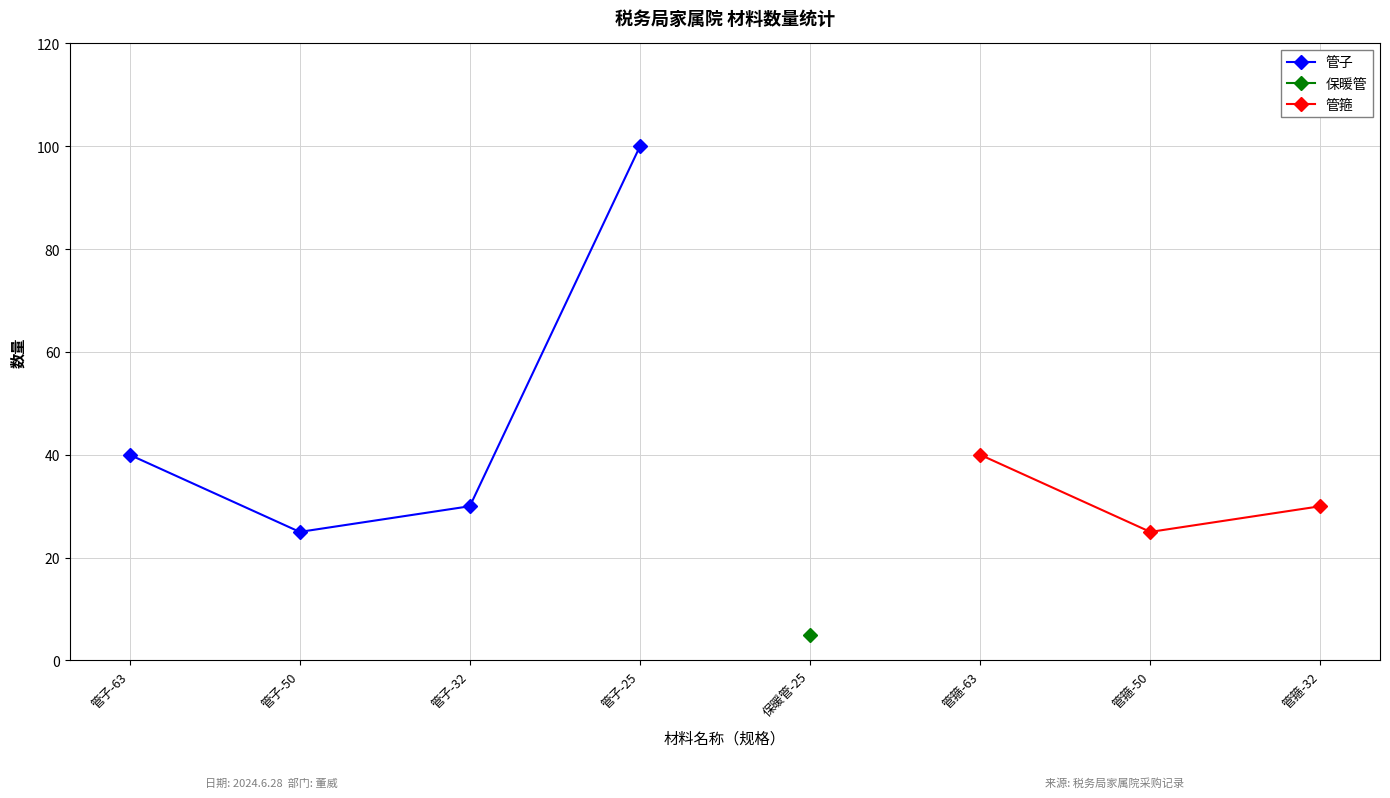

What is the value of the 1st point from the left?

40